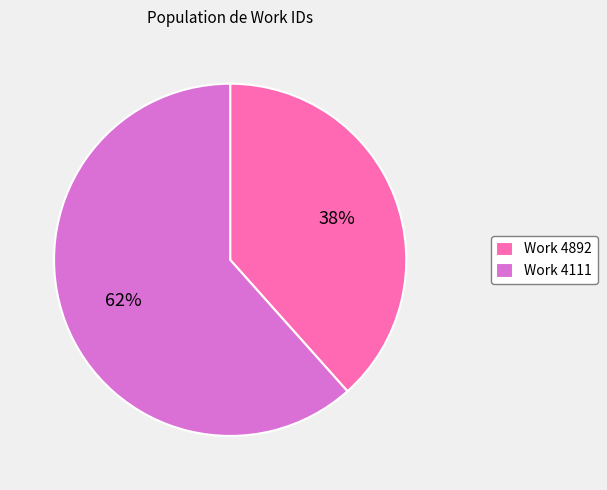

Is there any slice that represents more than half of the pie?

Yes